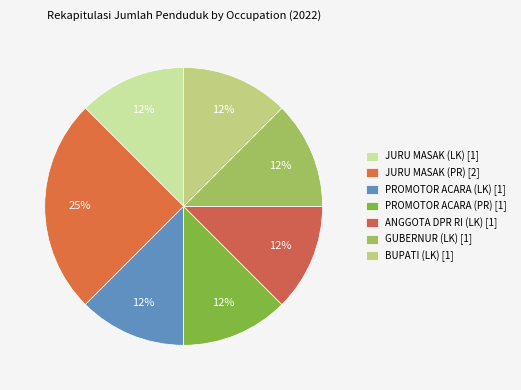

True or false: JURU MASAK (LK) accounts for 24% of the total.

False